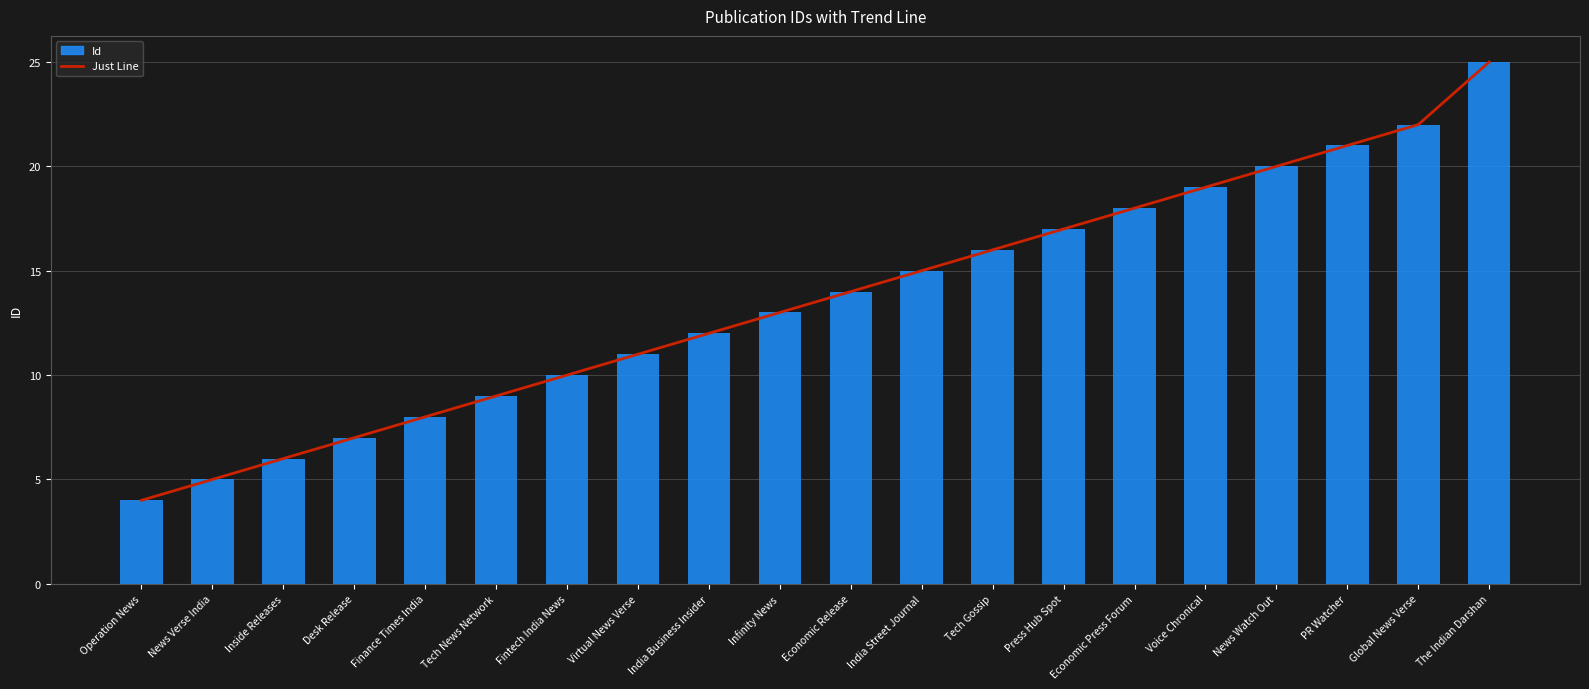

Reading left to right, what are all the values shown in this chart?

Just Line: 4	5	6	7	8	9	10	11	12	13	14	15	16	17	18	19	20	21	22	25
Id: 4	5	6	7	8	9	10	11	12	13	14	15	16	17	18	19	20	21	22	25